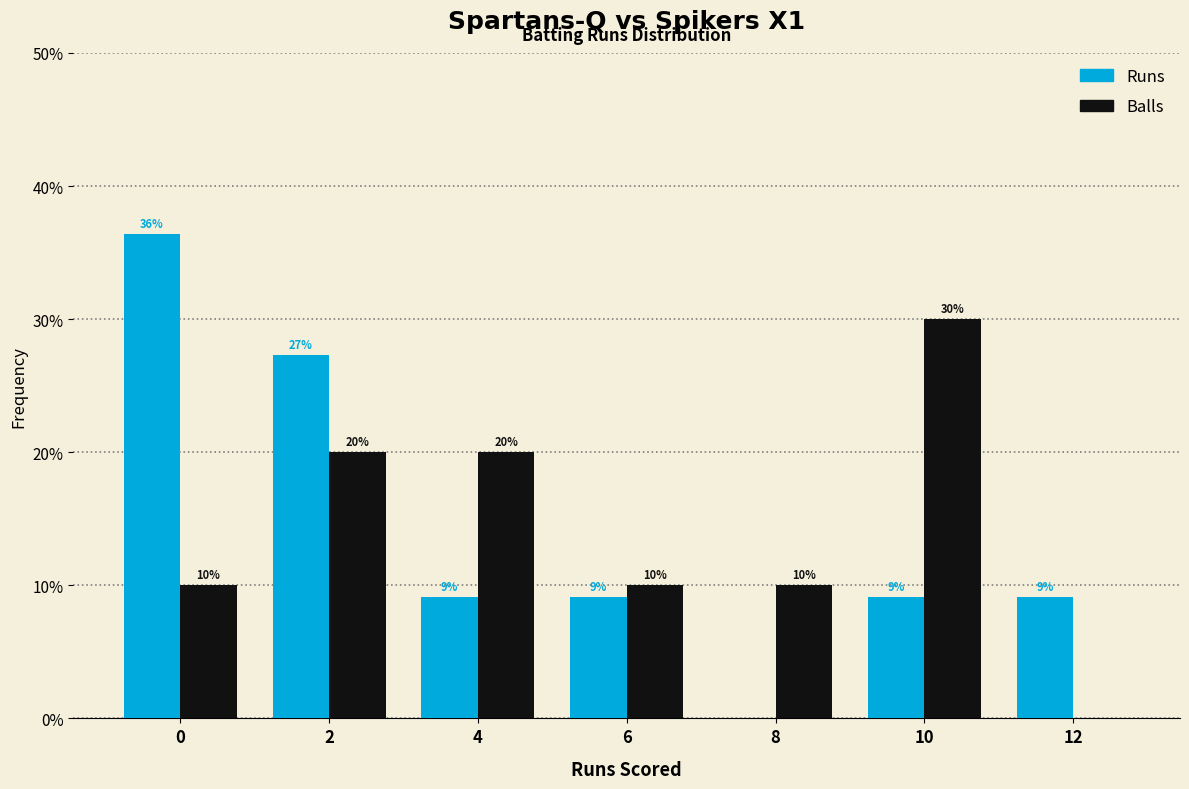

What value does the Runs series have at 4?

9.1